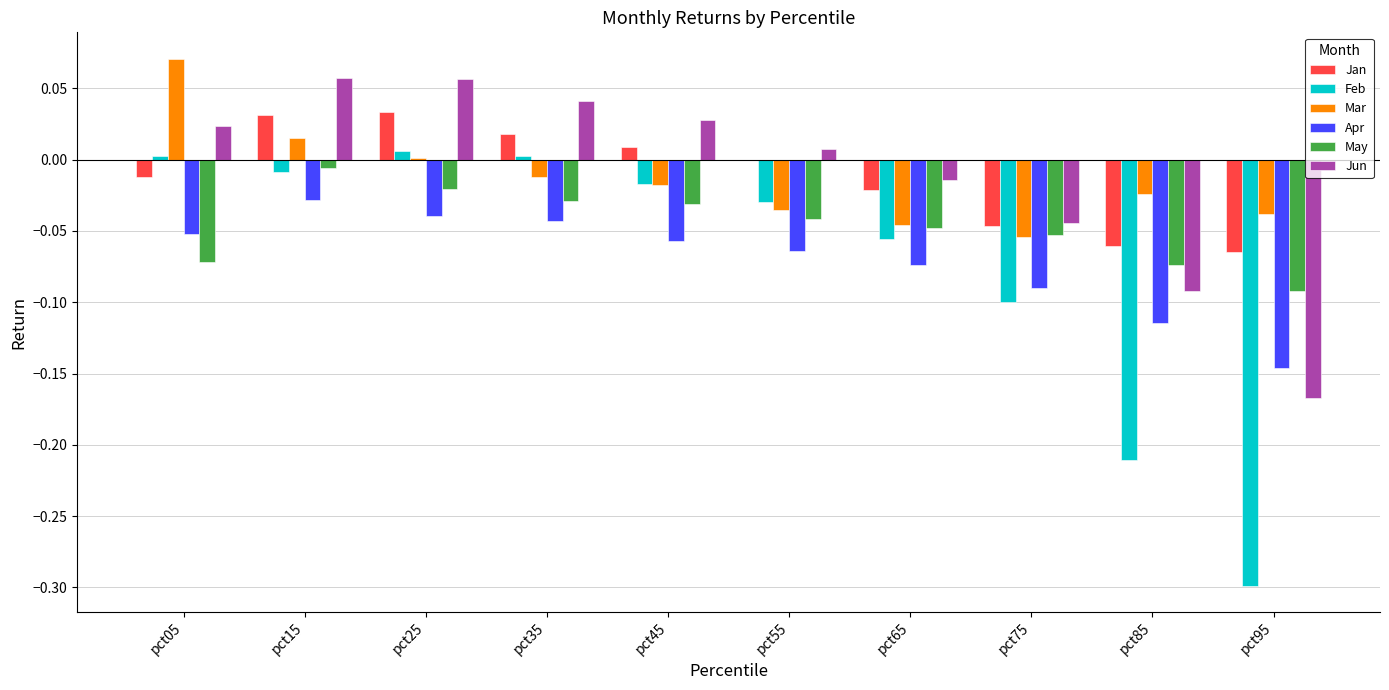

Which series has the largest range (max minus min)?

Feb